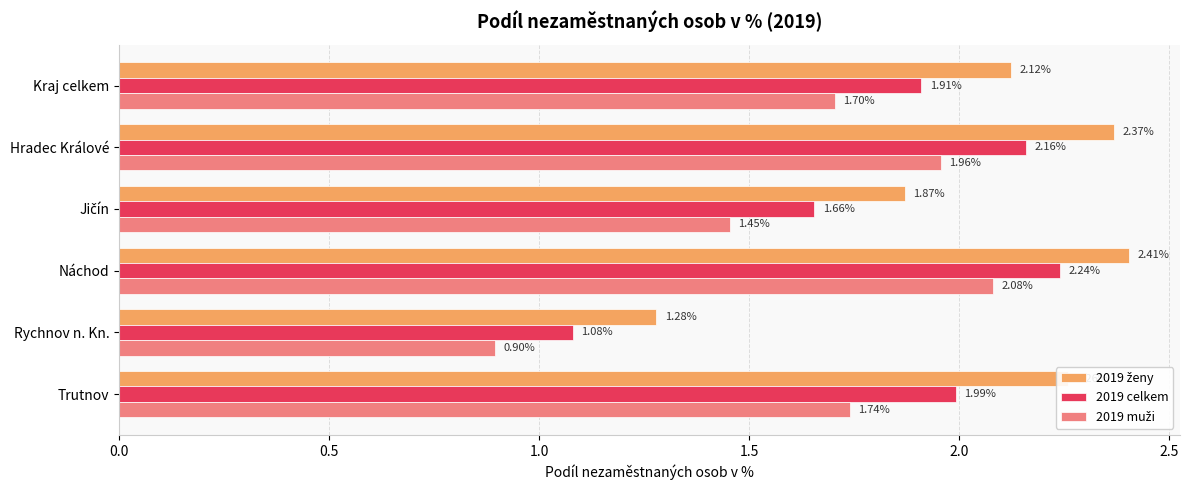

What is the sum of all 2019 celkem values?

11.0